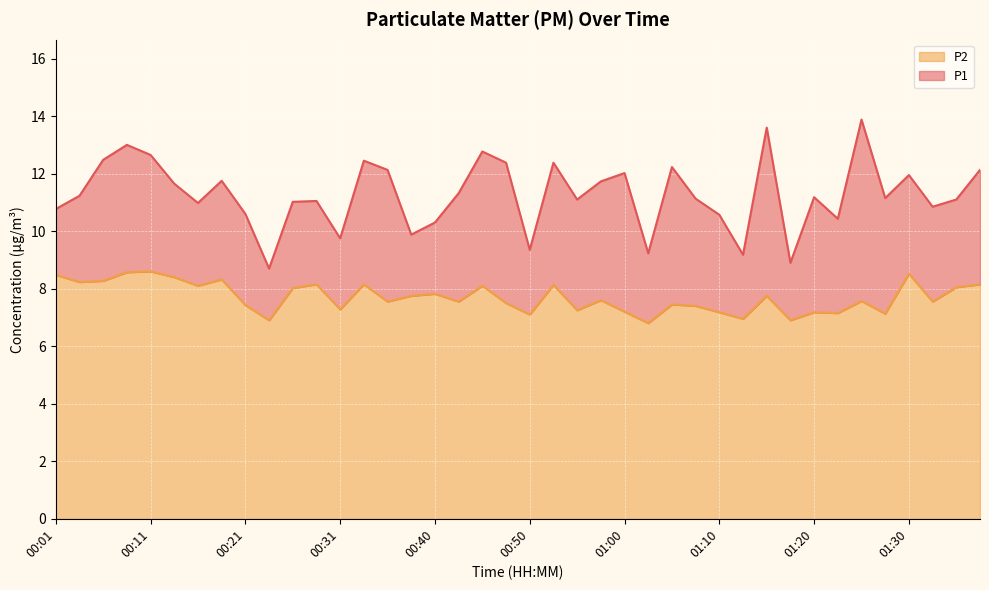

Count the number of data series in this chart.

2